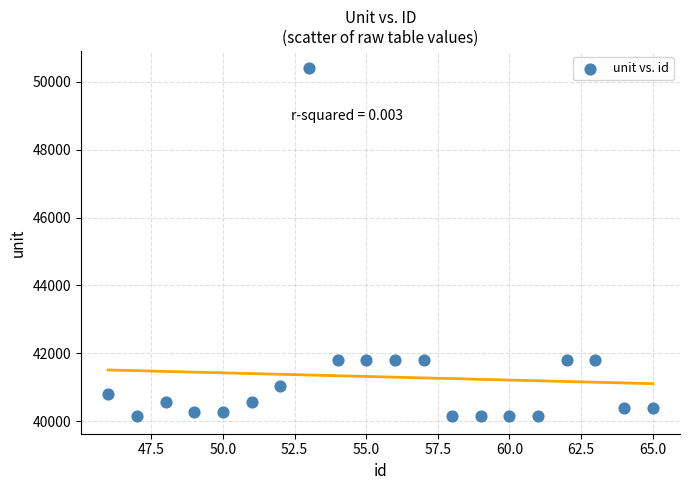

What is the range of Y values (max minus min)?

10259